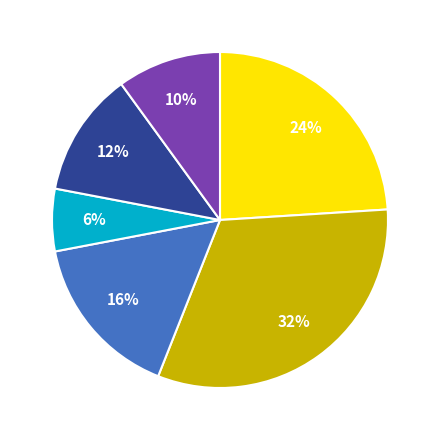

Is there a majority slice in this chart?

No